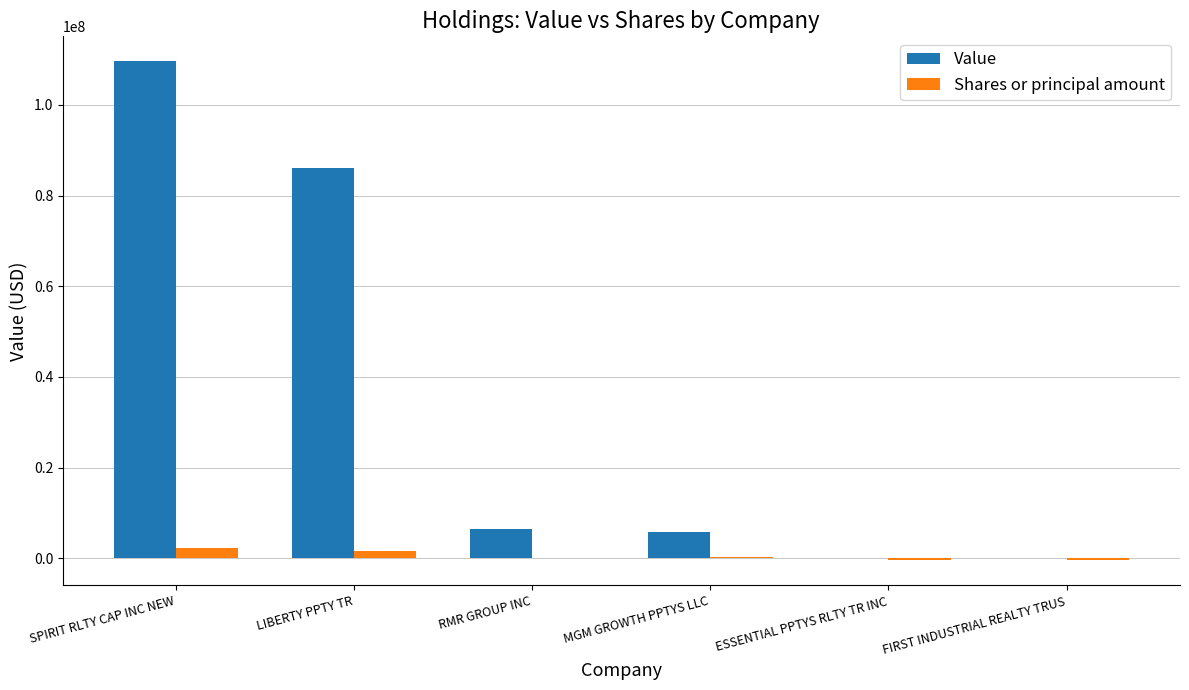

At which label does Value first exceed 6424000?

SPIRIT RLTY CAP INC NEW